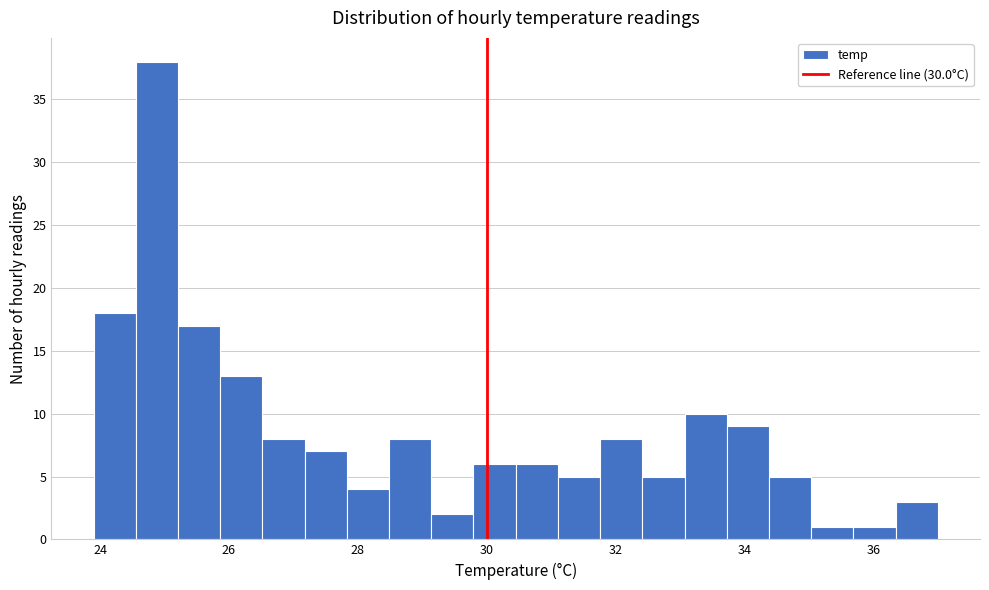

Read against the x-axis, roughly where is the centre of the tallest bar?

24.8